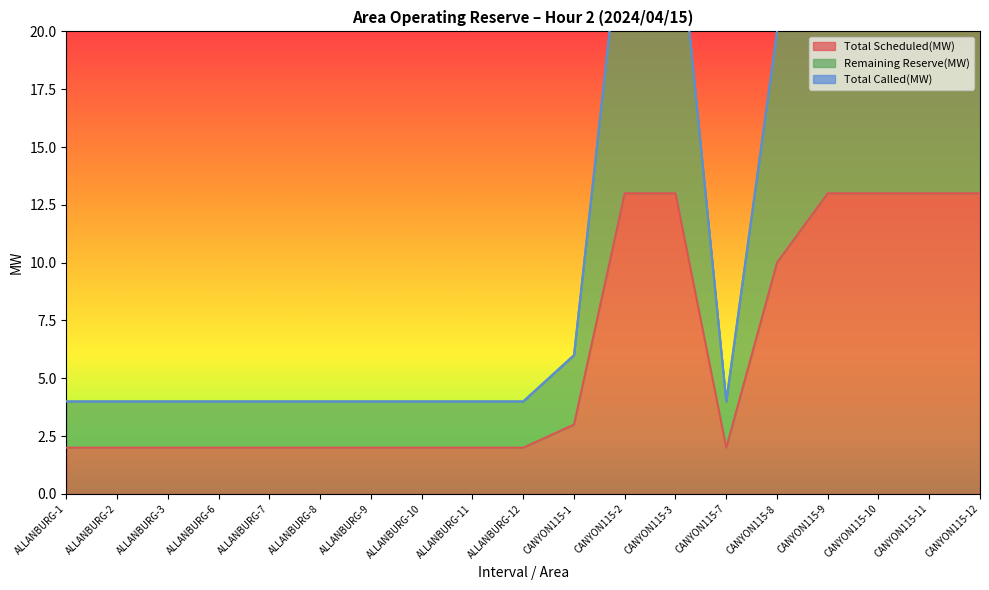

What is the minimum value shown in the chart?

2